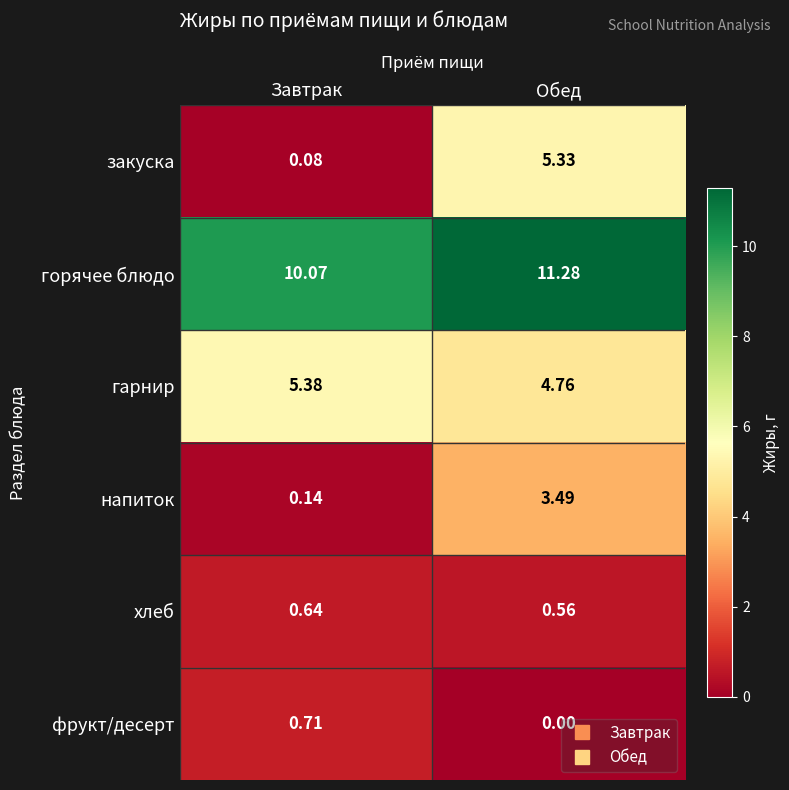

At which label does горячее блюдо reach its peak?

Обед